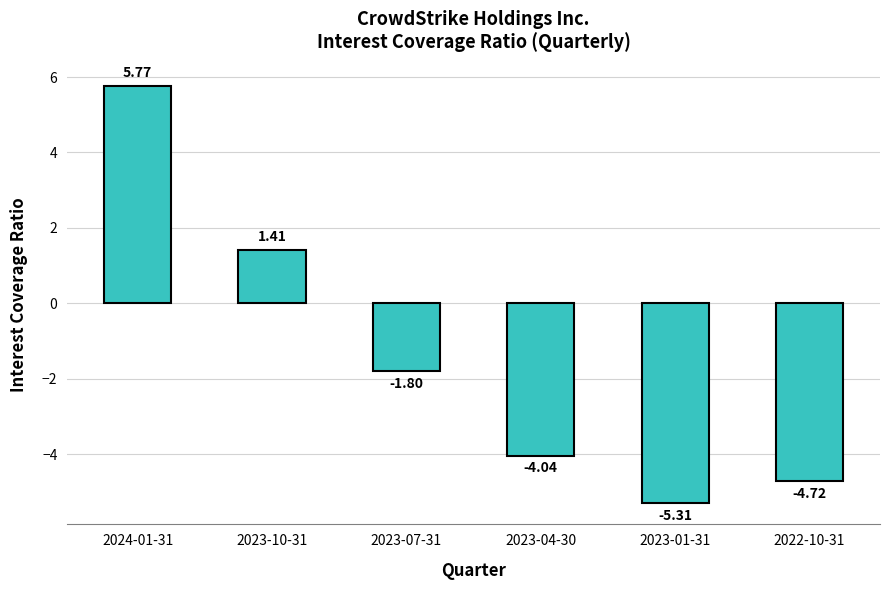

Is it true that the value at 2023-10-31 is 2.5?

False